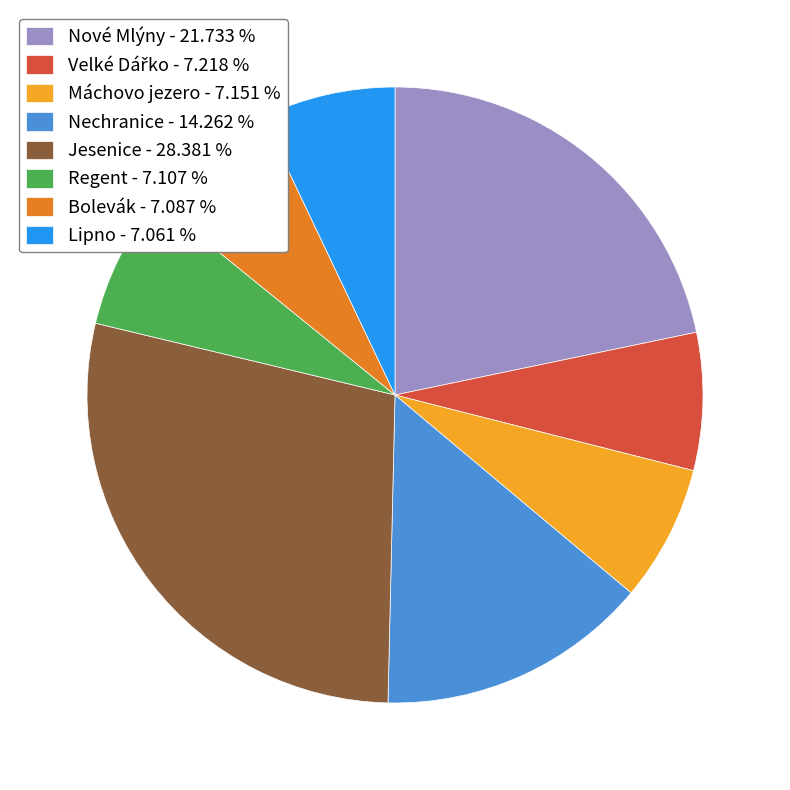

How many segments does this pie chart have?

8